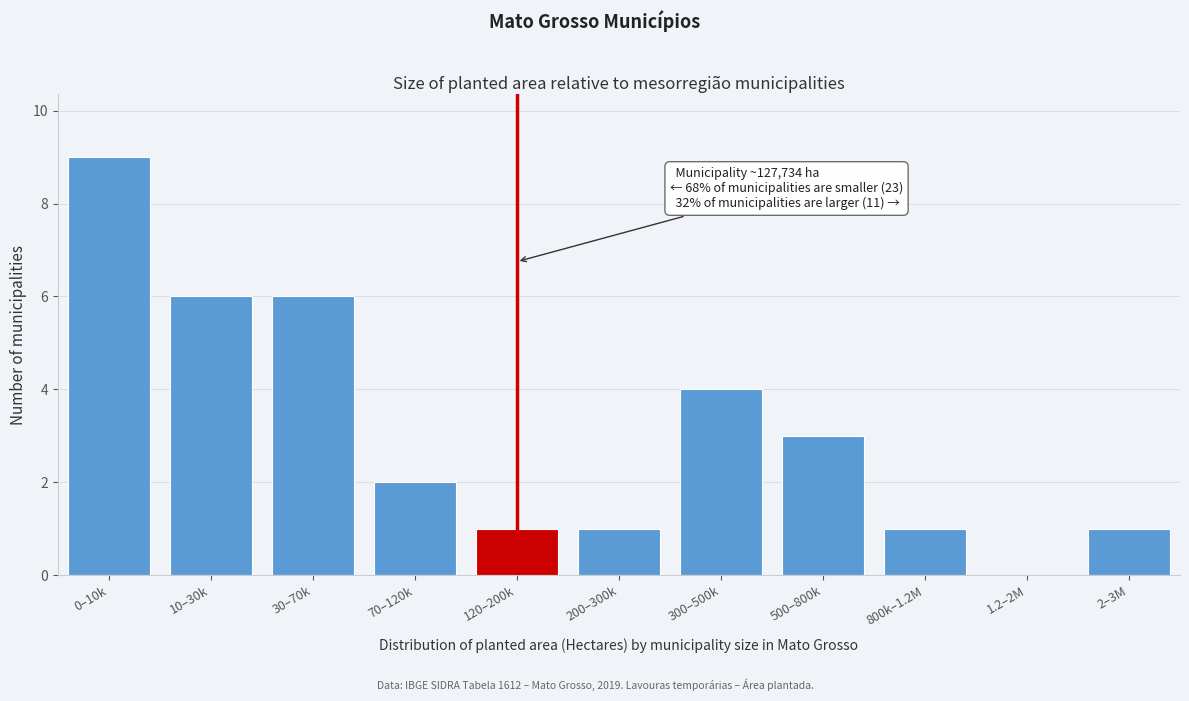

Reading left to right, list all the values displayed in this chart.

0–10k=9	10–30k=6	30–70k=6	70–120k=2	120–200k=1	200–300k=1	300–500k=4	500–800k=3	800k–1.2M=1	1.2–2M=0	2–3M=1